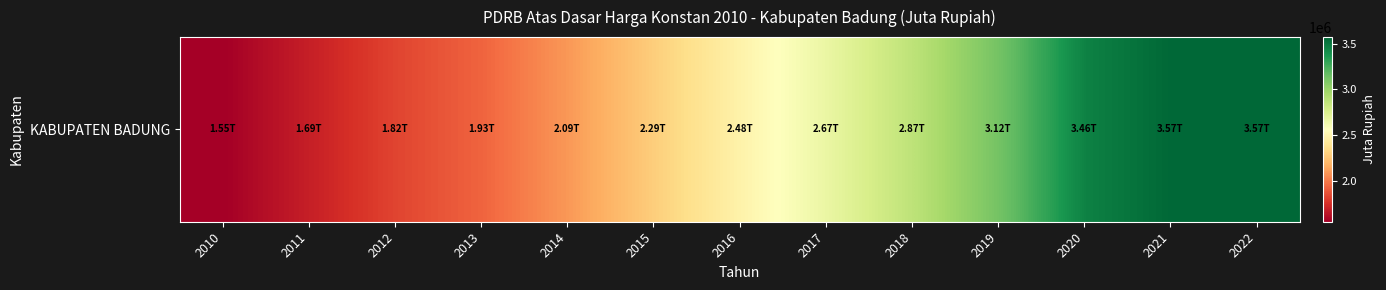

What is the sum of all values?

33111698.9